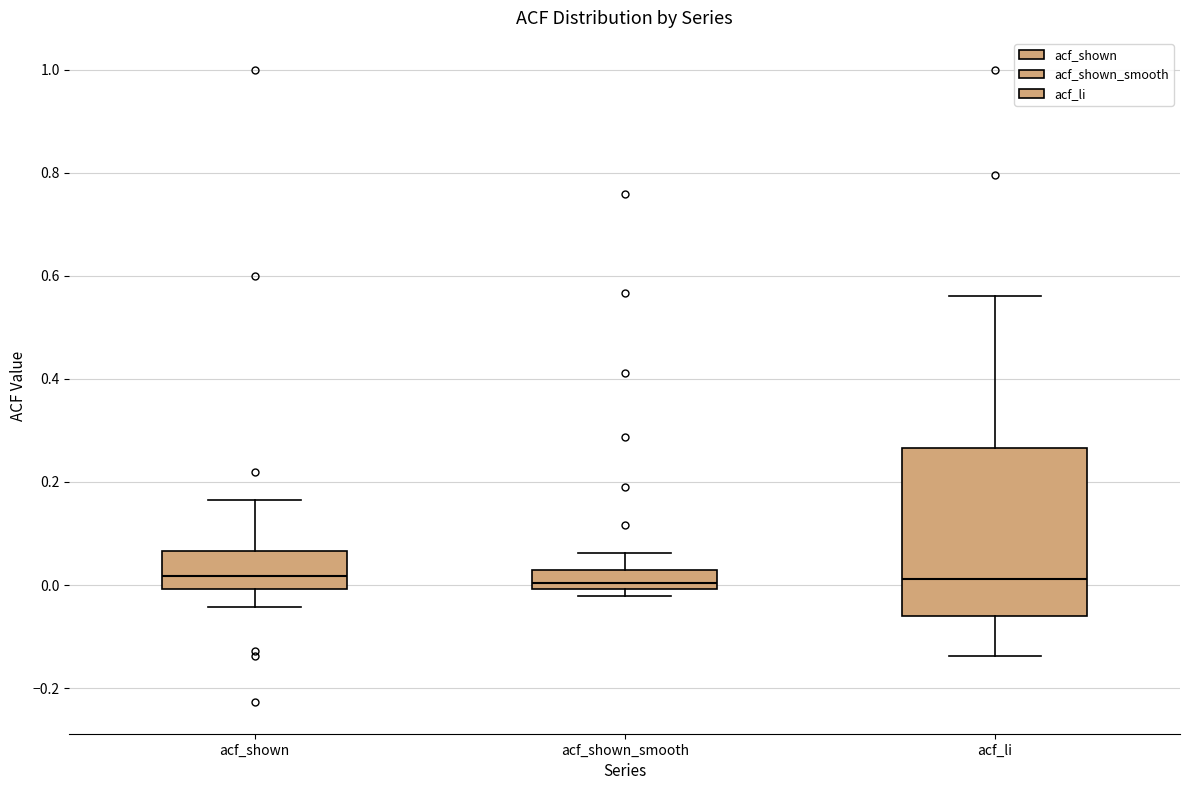

Which box is the tallest, from its lower edge to its upper edge?

acf_li